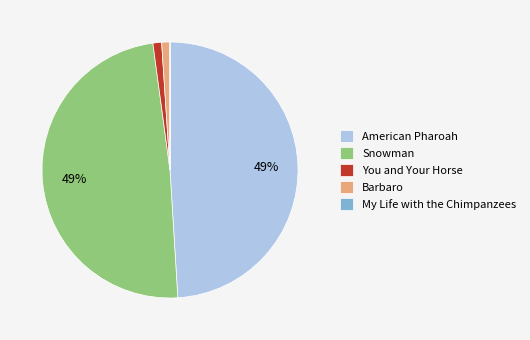

Does Snowman represent more than half of the total?

No